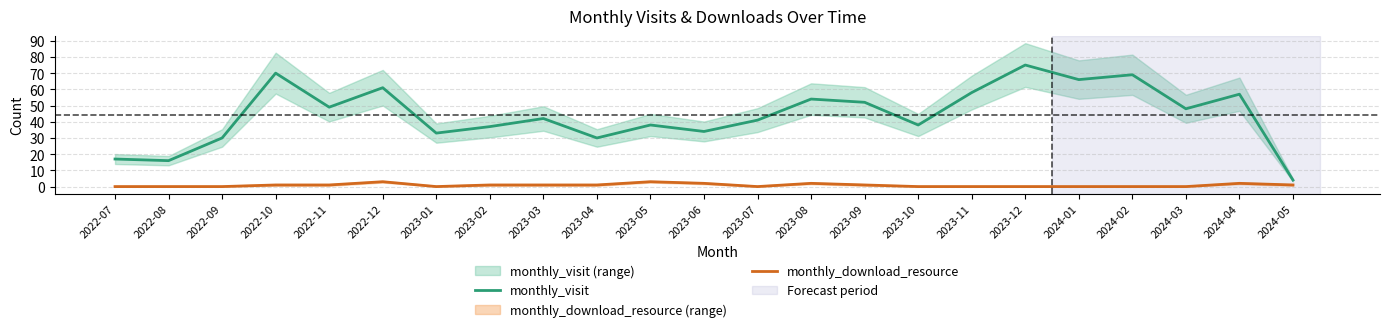

Is this an area chart (filled region under the line)?

No